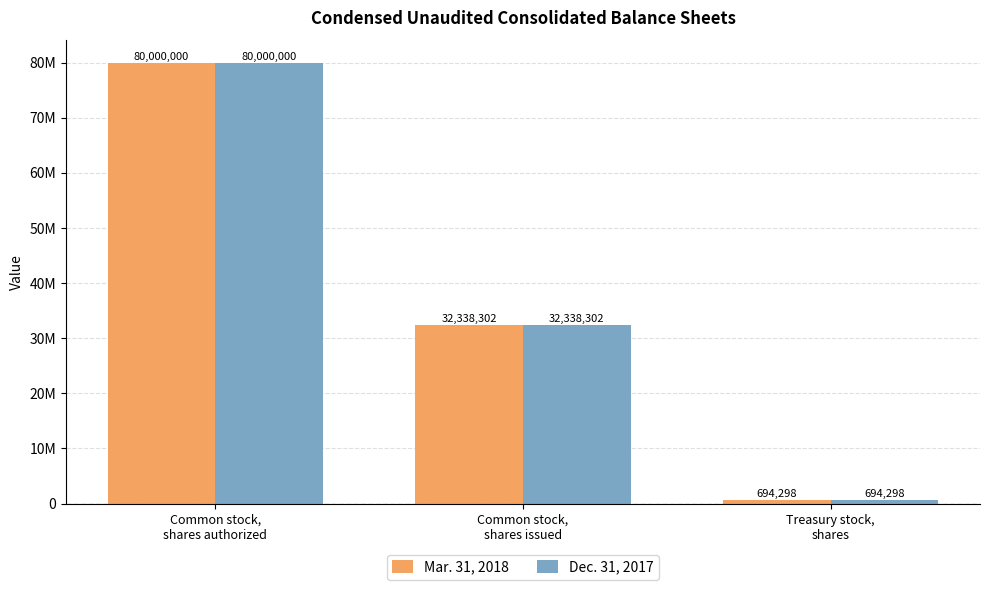

Where is Mar. 31, 2018 nearest to the value 40347149?

Common stock,
shares issued